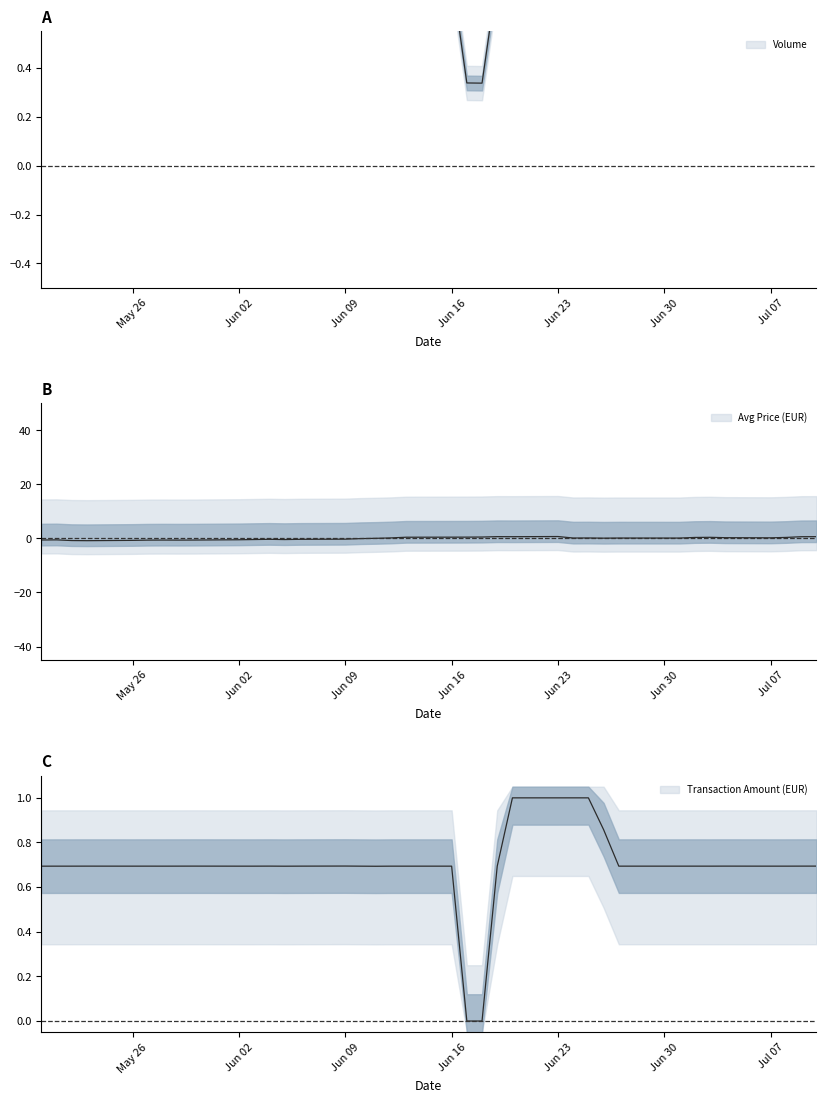

What are all the series names shown in the legend?

Volume, Avg Price (EUR), Transaction Amount (EUR)